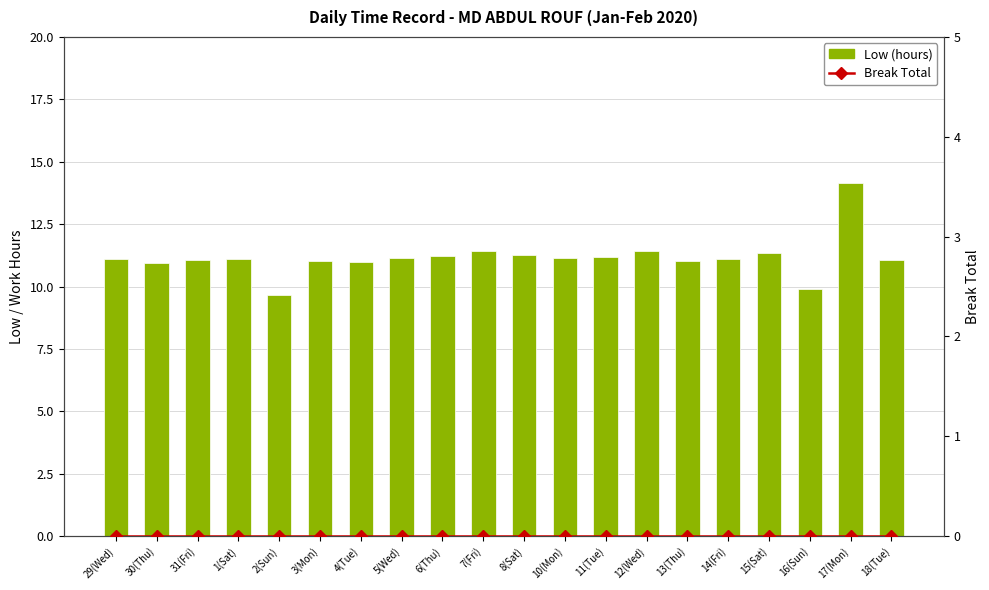

What position from the right is 6(Thu)?

12